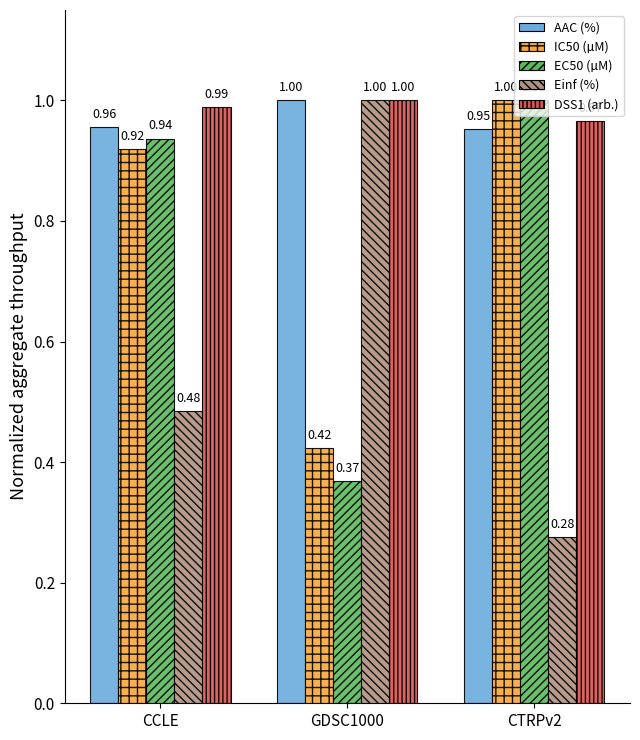

What is the label of the 2nd bar from the right?

GDSC1000